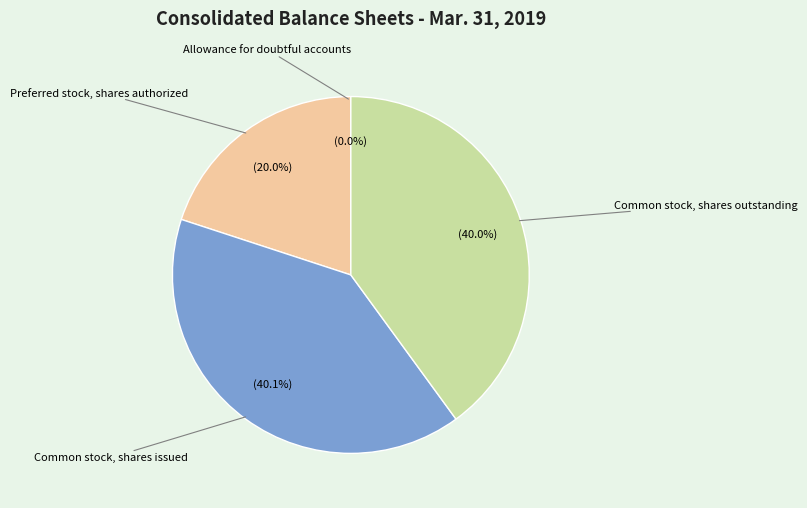

What is the total percentage of Preferred stock, shares authorized and Common stock, shares outstanding?

59.9%